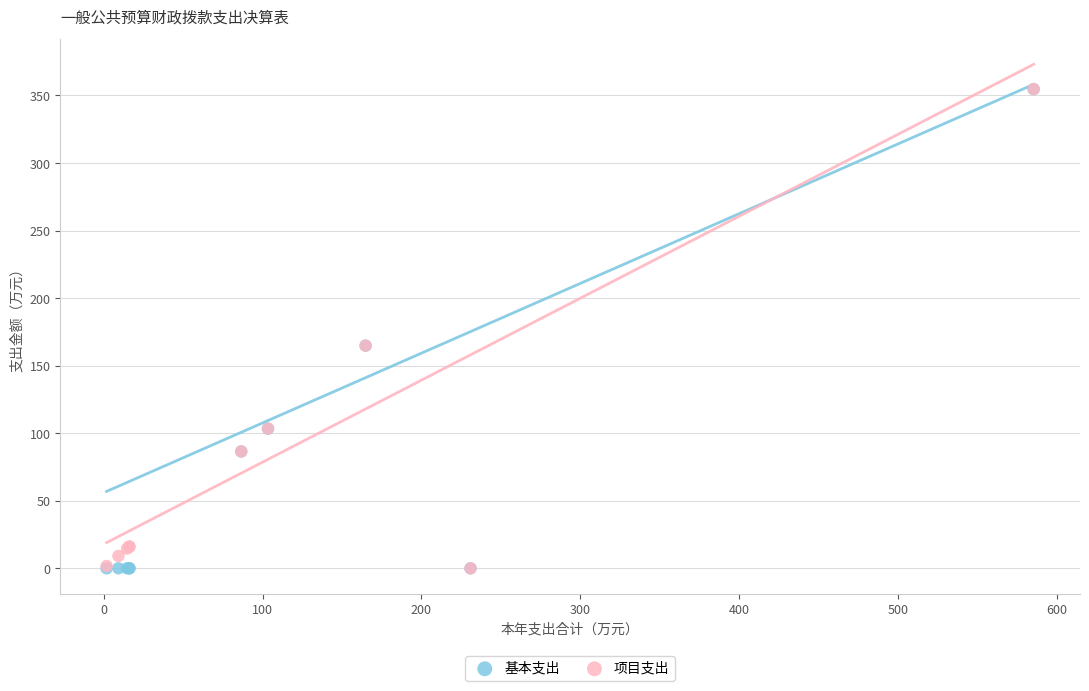

What are all the series names shown in the legend?

基本支出, 项目支出